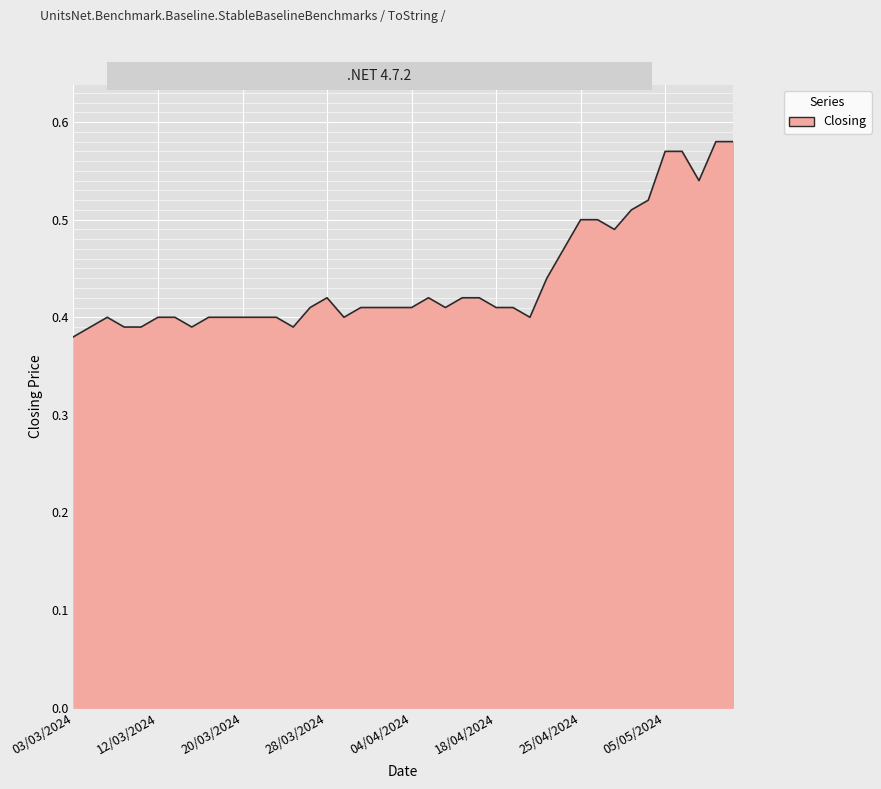

Is it true that the value at 28/03/2024 is 0.6?

False